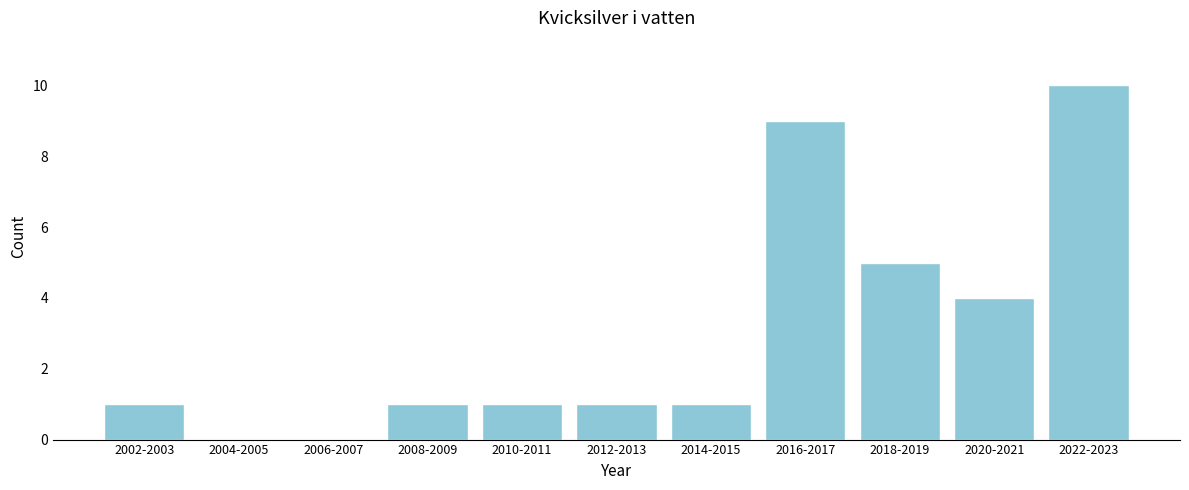

Reading left to right, transcribe all the data shown in this chart.

2002-2003=1	2004-2005=0	2006-2007=0	2008-2009=1	2010-2011=1	2012-2013=1	2014-2015=1	2016-2017=9	2018-2019=5	2020-2021=4	2022-2023=10